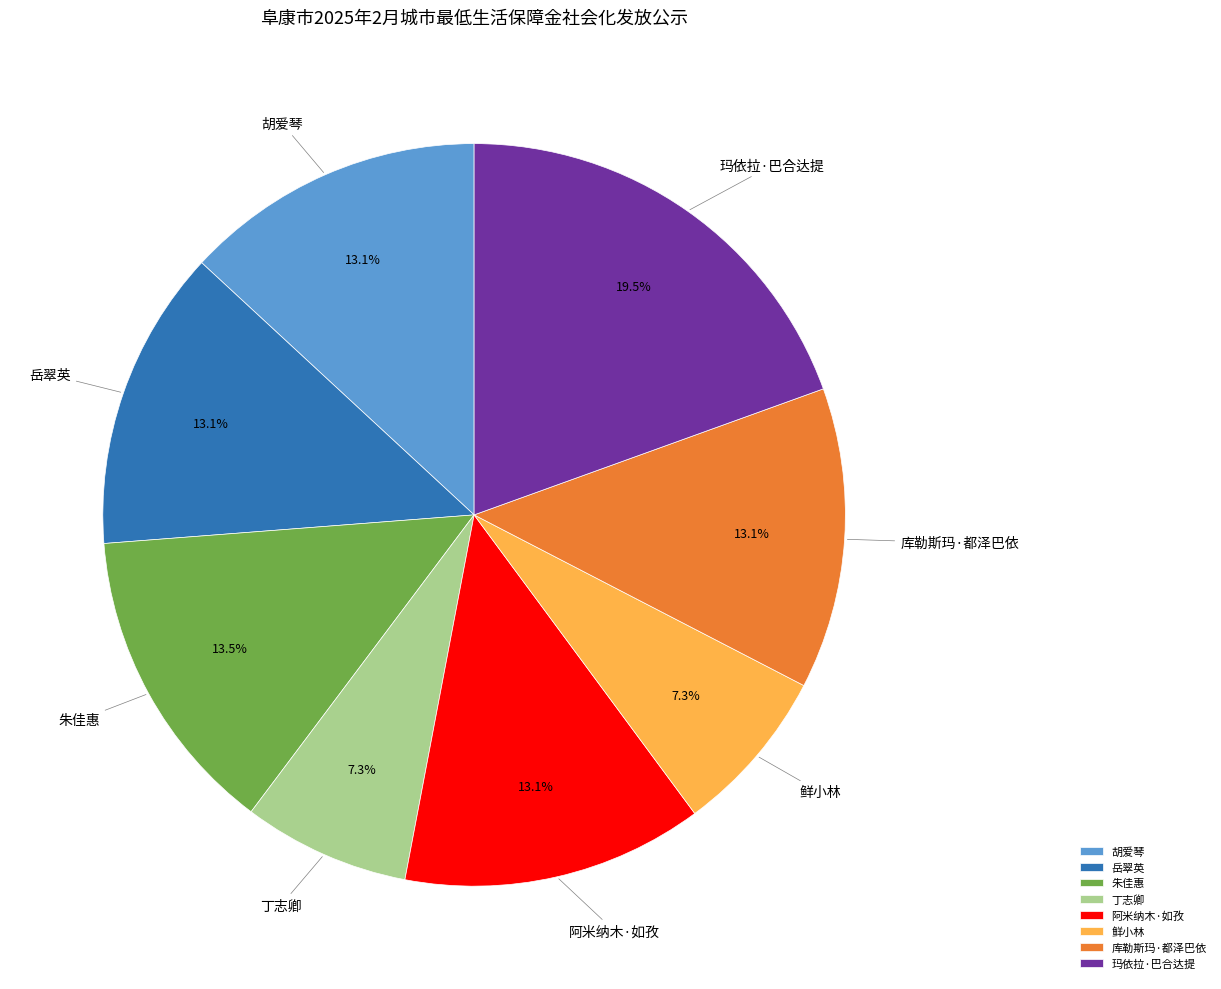

True or false: 库勒斯玛·都泽巴依 accounts for 13% of the total.

True